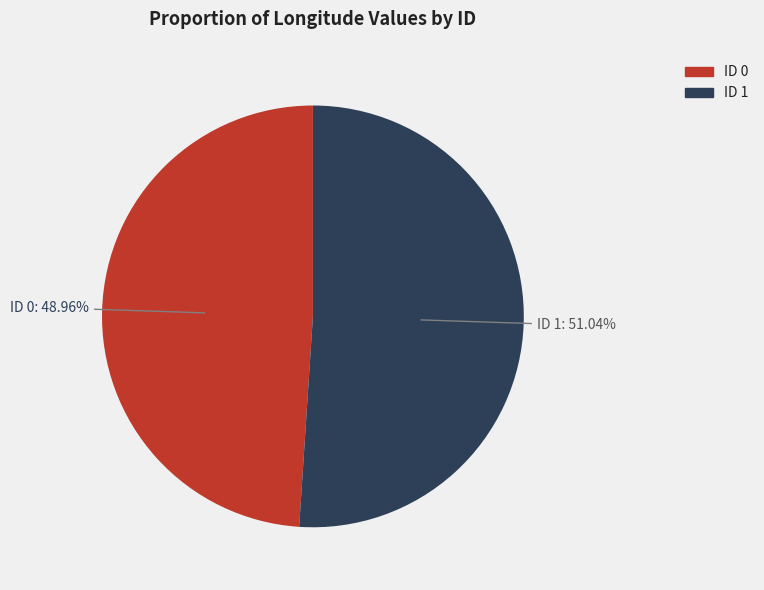

True or false: ID 1 accounts for 51% of the total.

True